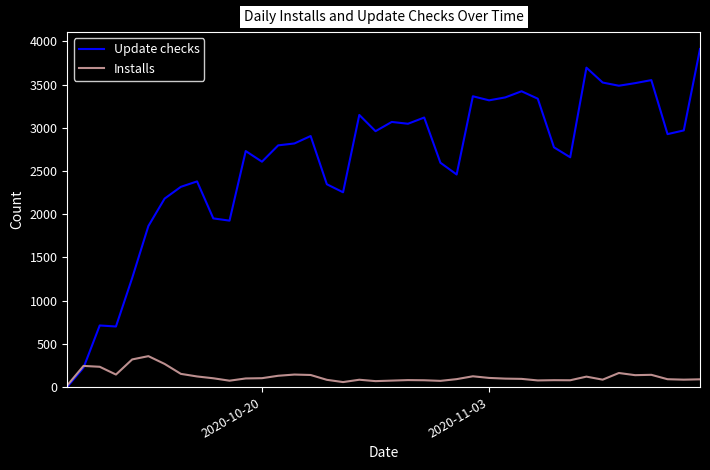

Which series has the largest total across all categories?

Update checks